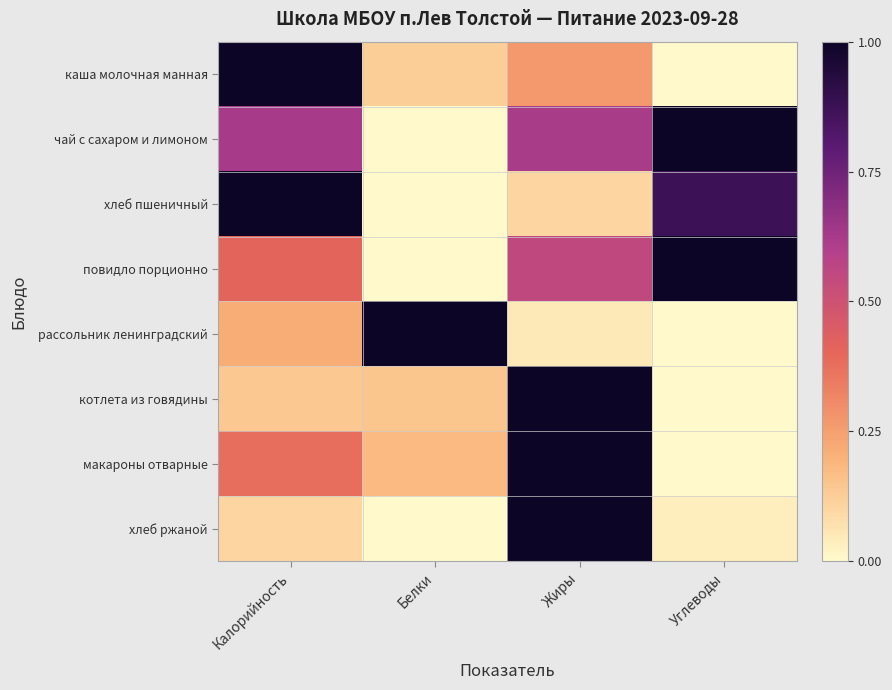

Which has a higher value, Калорийность or Белки?

Калорийность